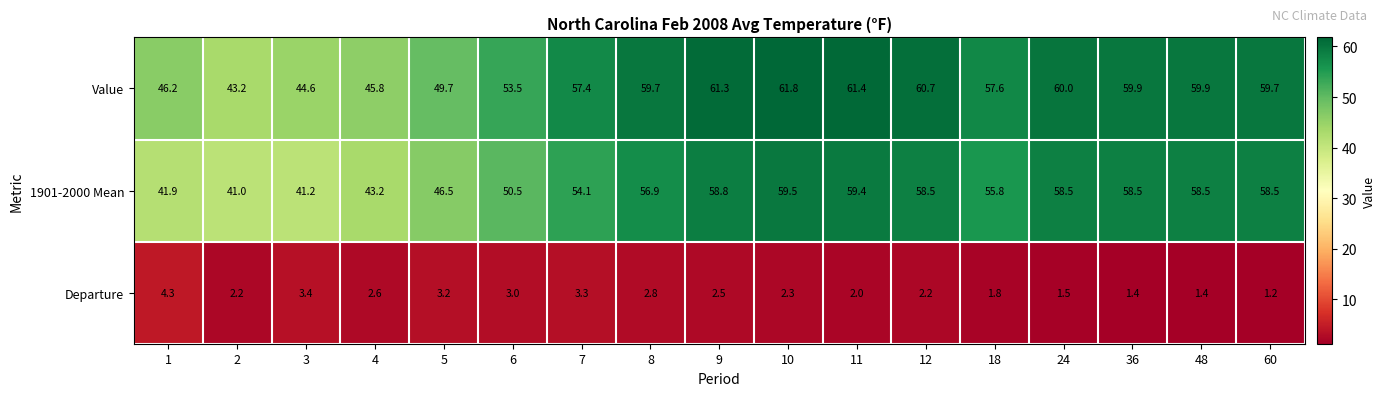

What is the average value of the Value series?

55.4